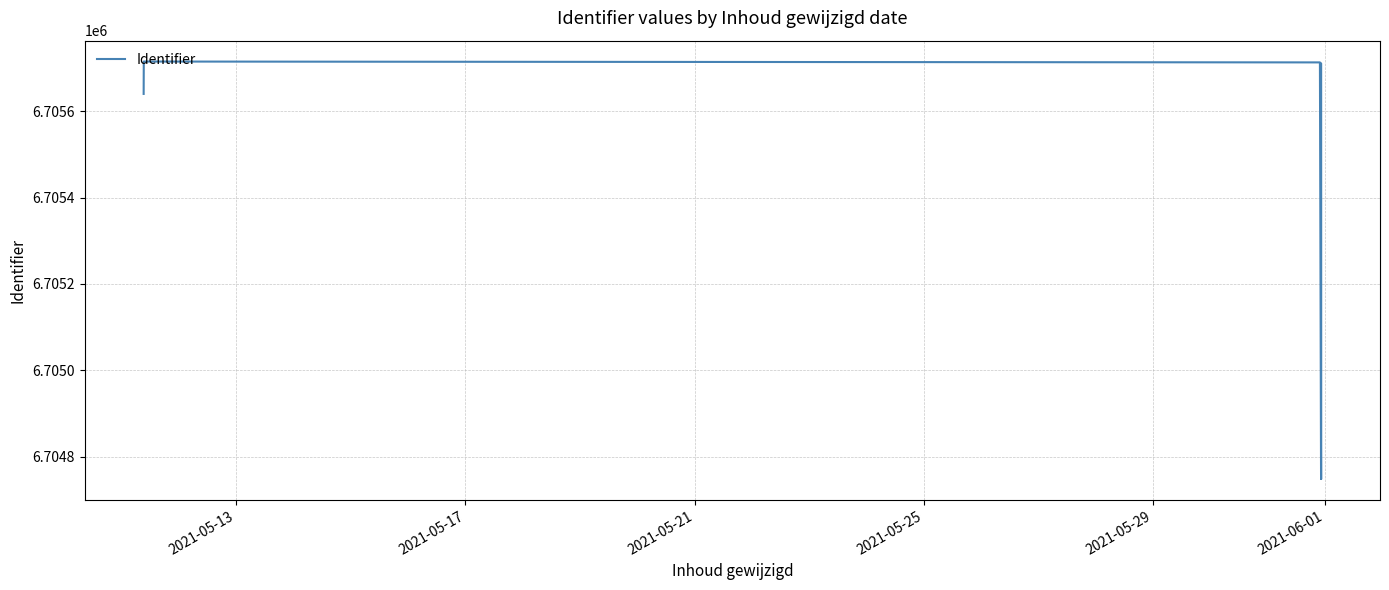

How many data points are less than 6705711?

3